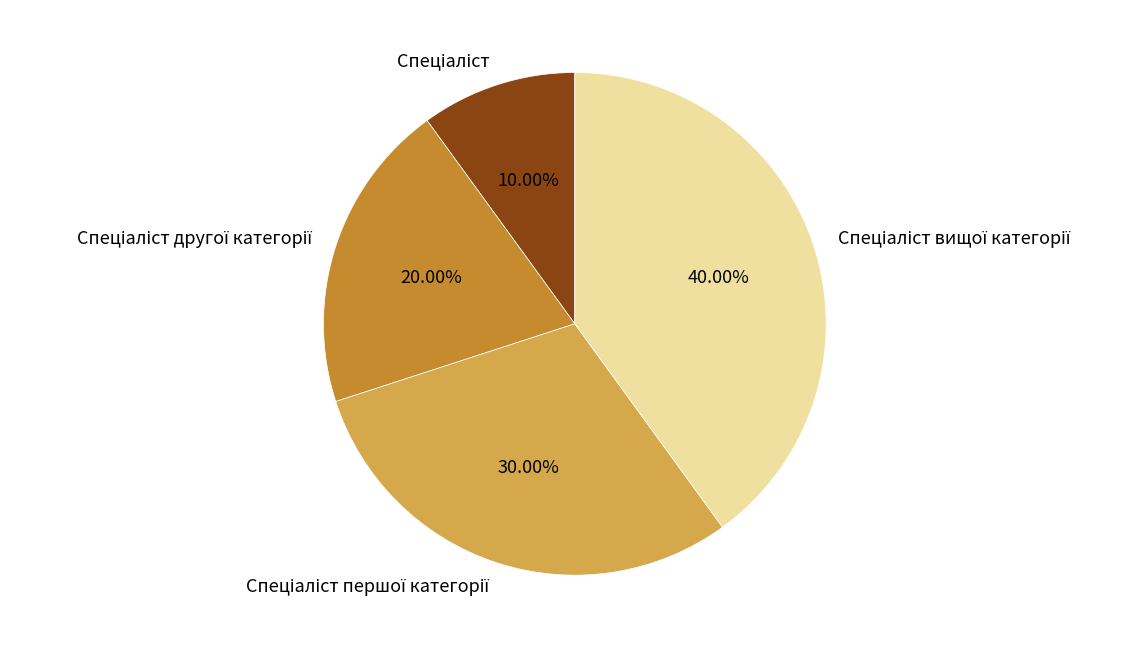

Is there a majority slice in this chart?

No